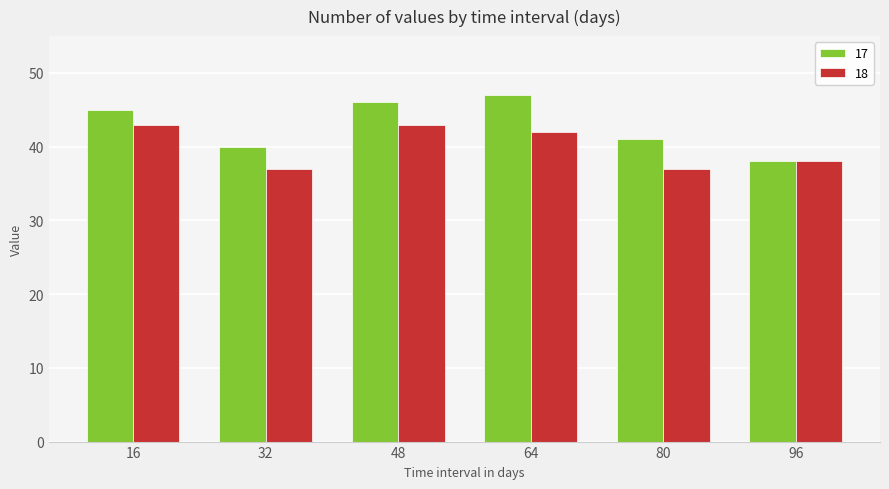

What is the difference between the maximum and minimum values in the 17 series?

9